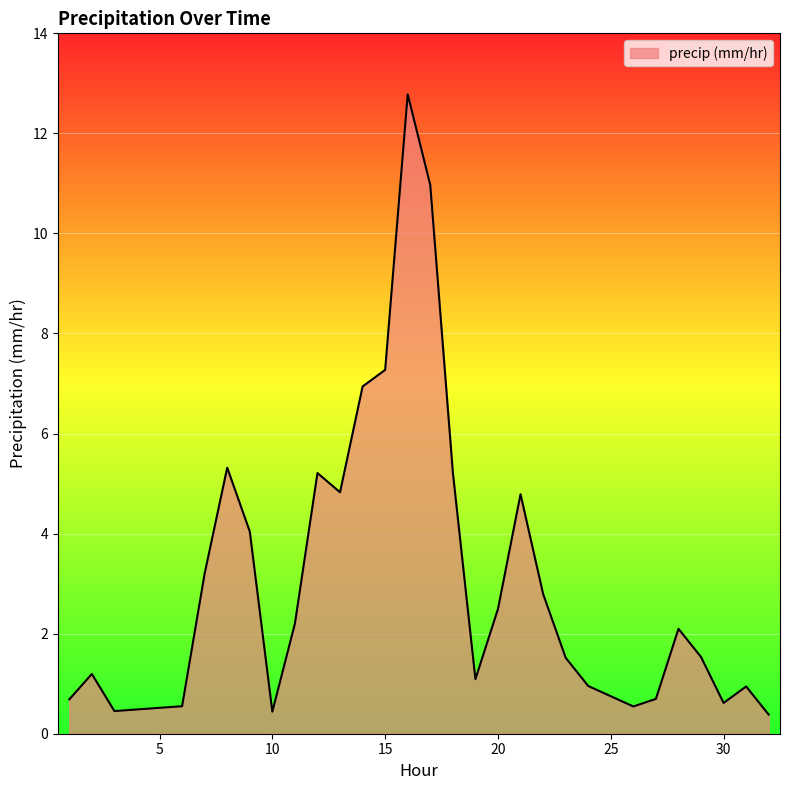

What is the difference between the maximum and minimum values?

12.4